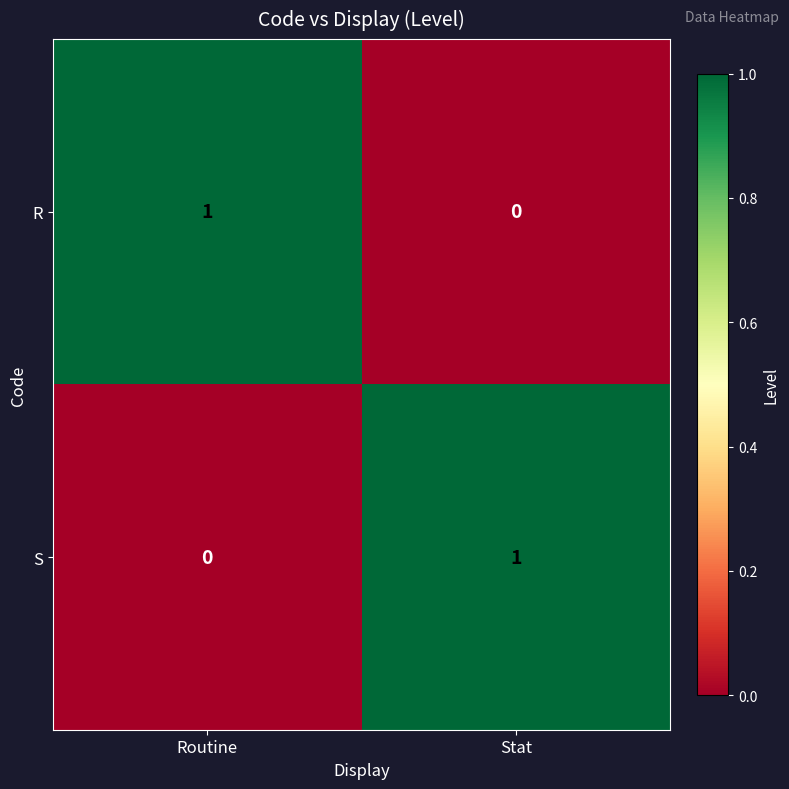

What is the greatest value displayed?

1